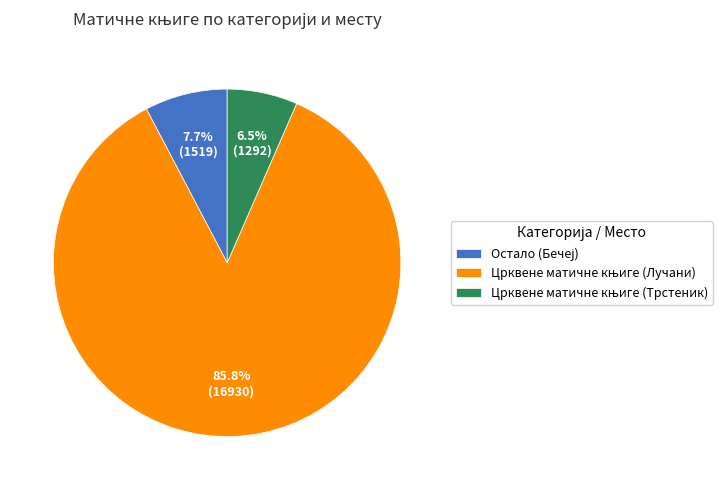

Count the number of slices in the pie.

3